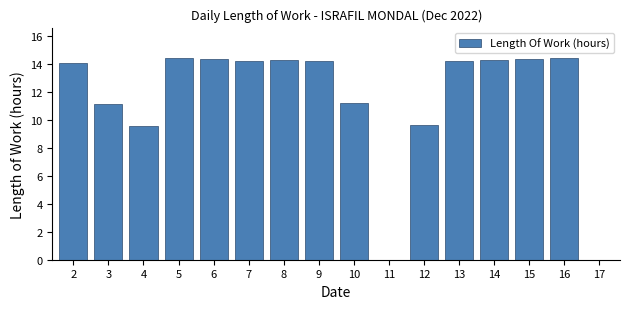

What is the change in value from 5 to 17?

-14.4